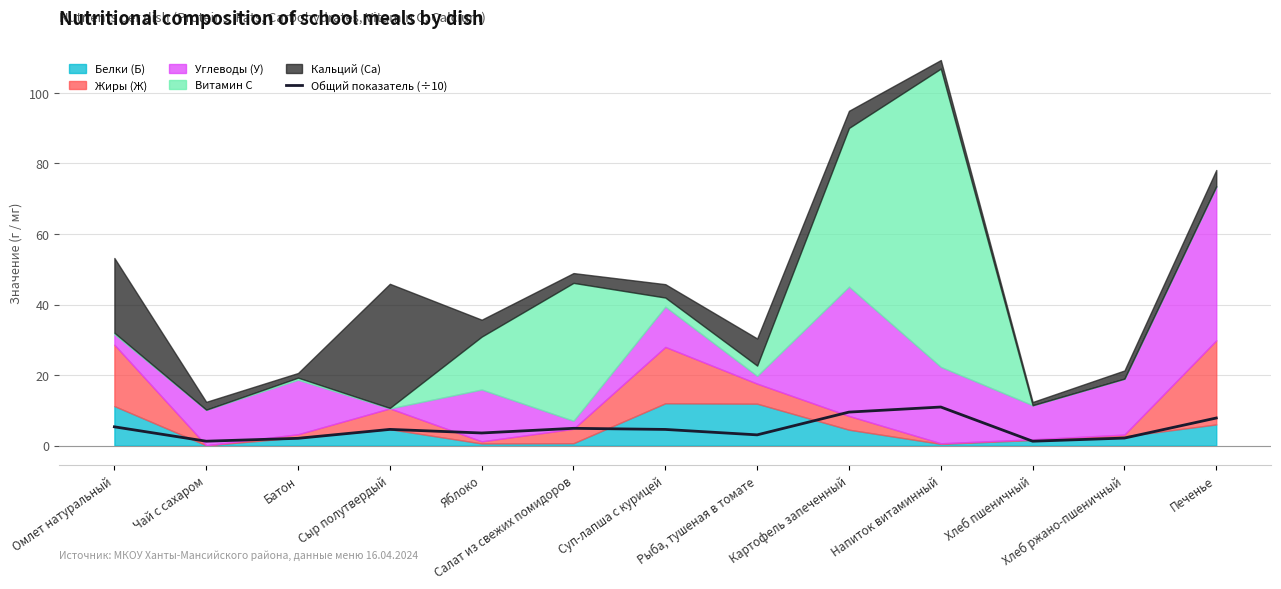

Rank the categories by value from lowest to highest.

Хлеб пшеничный, Чай с сахаром, Батон, Хлеб ржано-пшеничный, Рыба, тушеная в томате, Яблоко, Суп-лапша с курицей, Сыр полутвердый, Салат из свежих помидоров, Омлет натуральный, Печенье, Картофель запеченный, Напиток витаминный